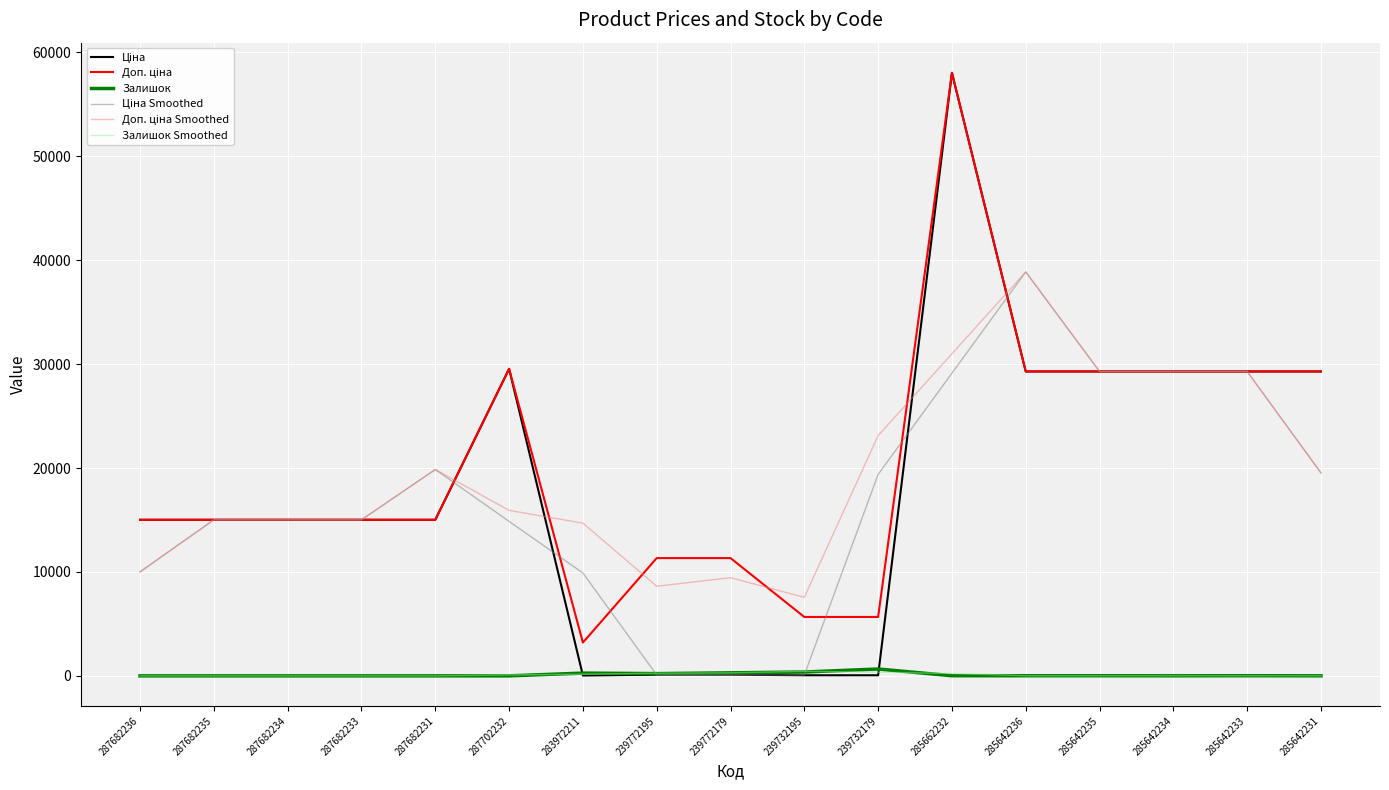

At which category does Ціна Smoothed reach its first local peak?

287682231